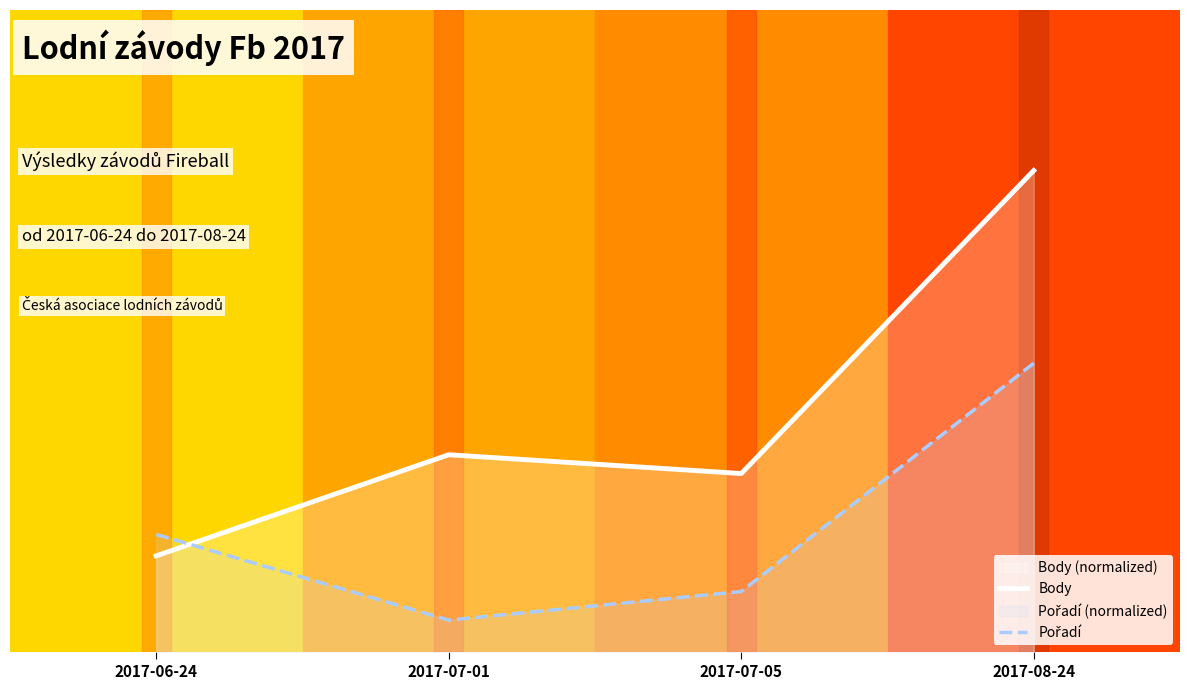

What position from the right is 2017-07-01?

3